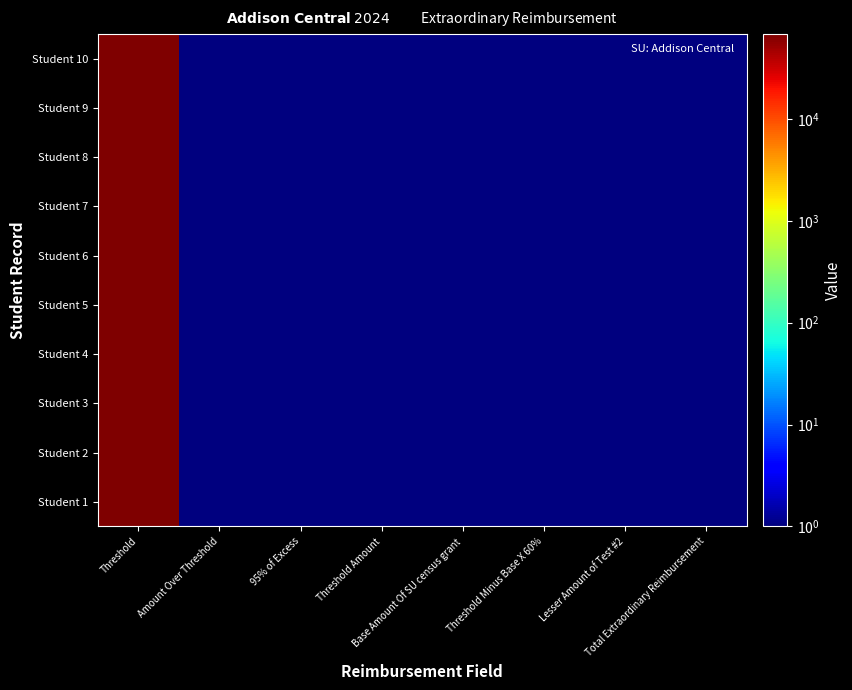

List the series in order of their peak value, lowest first.

Student 1, Student 2, Student 3, Student 4, Student 5, Student 6, Student 7, Student 8, Student 9, Student 10